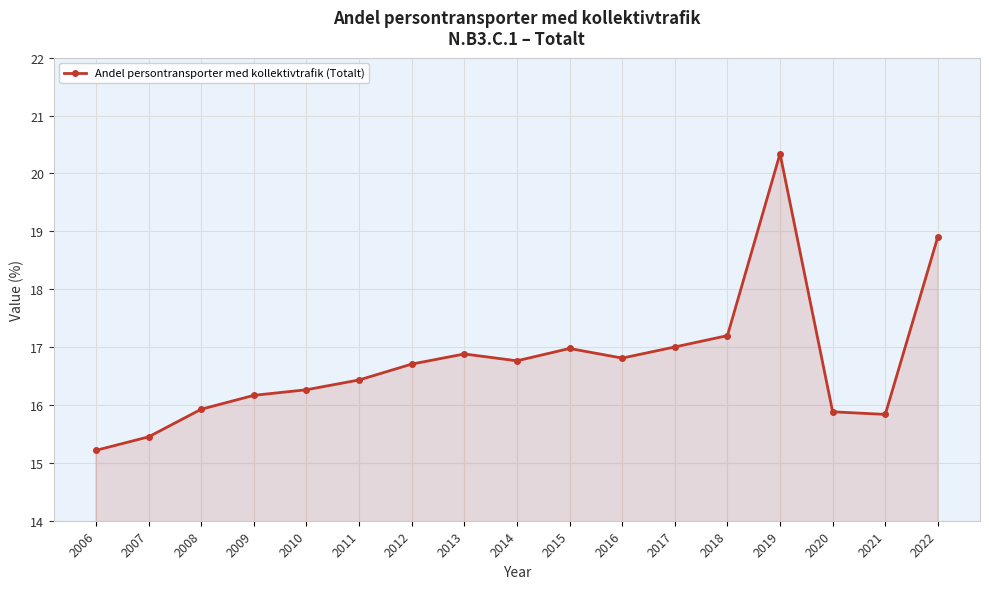

How many points are higher than both their immediate neighbors (excluding endpoints)?

3